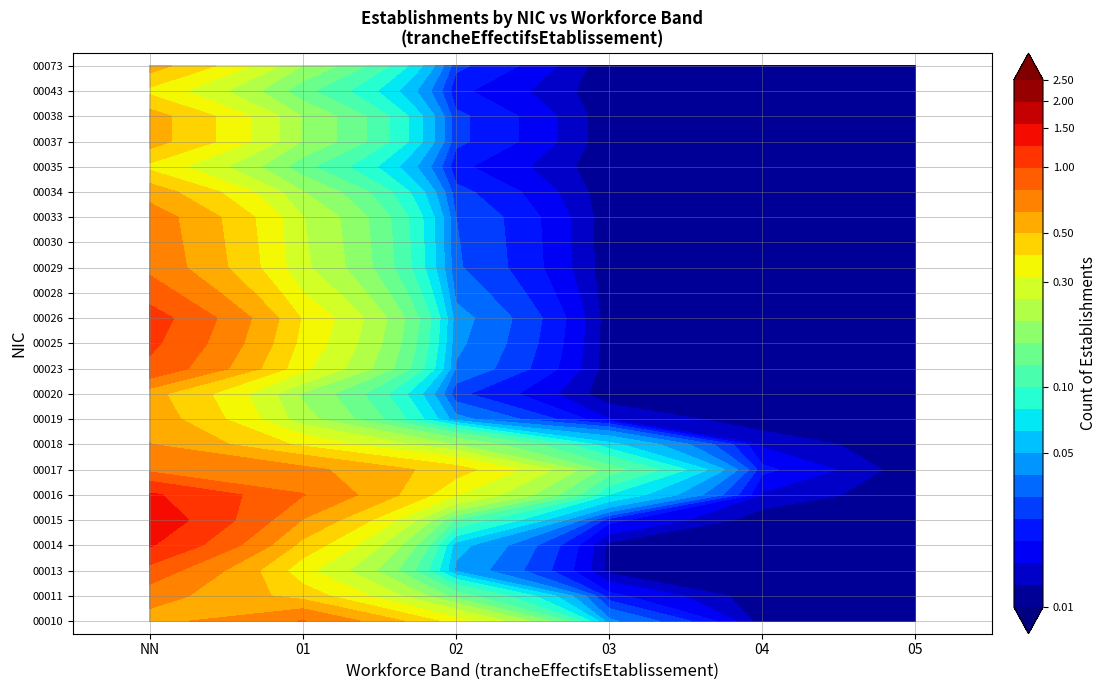

Reading right to left, extract all data points from this chart.

00017: 05=0	04=0	03=0	02=1	01=1	NN=0
00019: 05=0	04=0	03=0	02=0	01=0	NN=1
00038: 05=0	04=0	03=0	02=0	01=0	NN=1
00018: 05=0	04=0	03=0	02=0	01=0	NN=1
00016: 05=0	04=0	03=0	02=0	01=1	NN=2
00011: 05=0	04=0	03=0	02=0	01=0	NN=1
00030: 05=0	04=0	03=0	02=0	01=0	NN=1
00010: 05=0	04=0	03=0	02=0	01=2	NN=0
00037: 05=0	04=0	03=0	02=0	01=0	NN=1
00028: 05=0	04=0	03=0	02=0	01=0	NN=1
00034: 05=0	04=0	03=0	02=0	01=0	NN=1
00073: 05=0	04=0	03=0	02=0	01=0	NN=1
00035: 05=0	04=0	03=0	02=0	01=0	NN=0
00043: 05=0	04=0	03=0	02=0	01=0	NN=0
00014: 05=0	04=0	03=0	02=0	01=0	NN=2
00025: 05=0	04=0	03=0	02=0	01=0	NN=1
00015: 05=0	04=0	03=0	02=0	01=0	NN=2
00023: 05=0	04=0	03=0	02=0	01=0	NN=2
00026: 05=0	04=0	03=0	02=0	01=0	NN=2
00033: 05=0	04=0	03=0	02=0	01=0	NN=1
00029: 05=0	04=0	03=0	02=0	01=0	NN=1
00013: 05=0	04=0	03=0	02=0	01=0	NN=1
00020: 05=0	04=0	03=0	02=0	01=0	NN=0